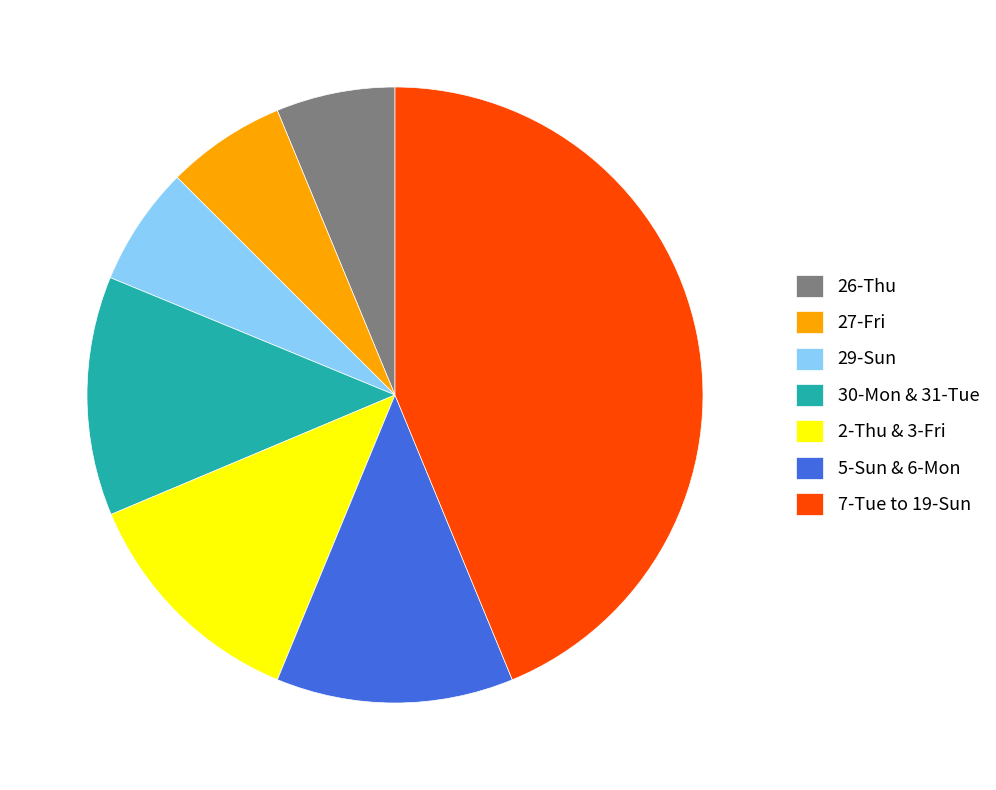

What is the ratio of the value at 7-Tue to 19-Sun to the value at 27-Fri?

7.0